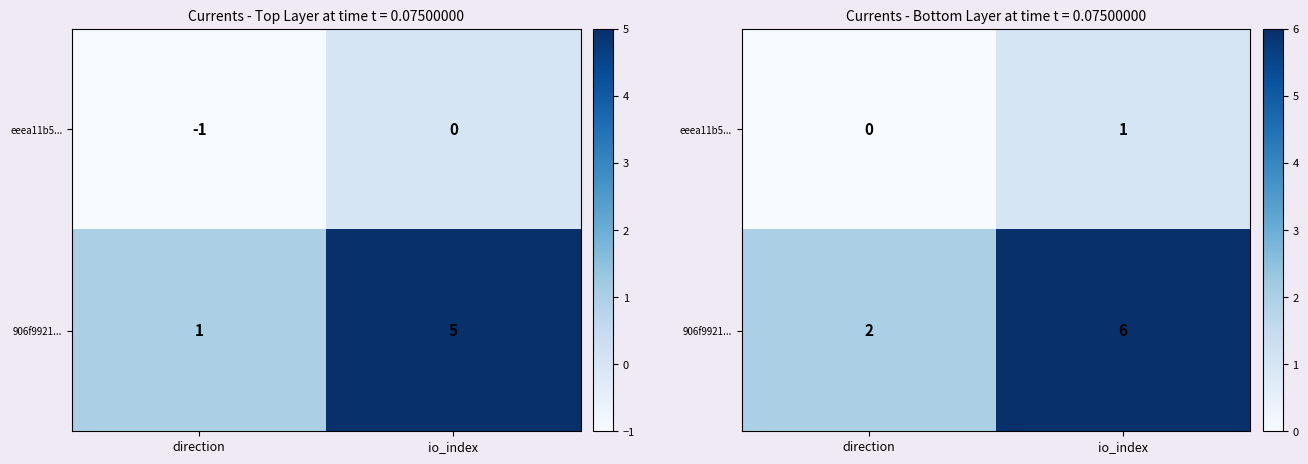

What is the sum of the eeea11b5... values at direction and io_index?

1